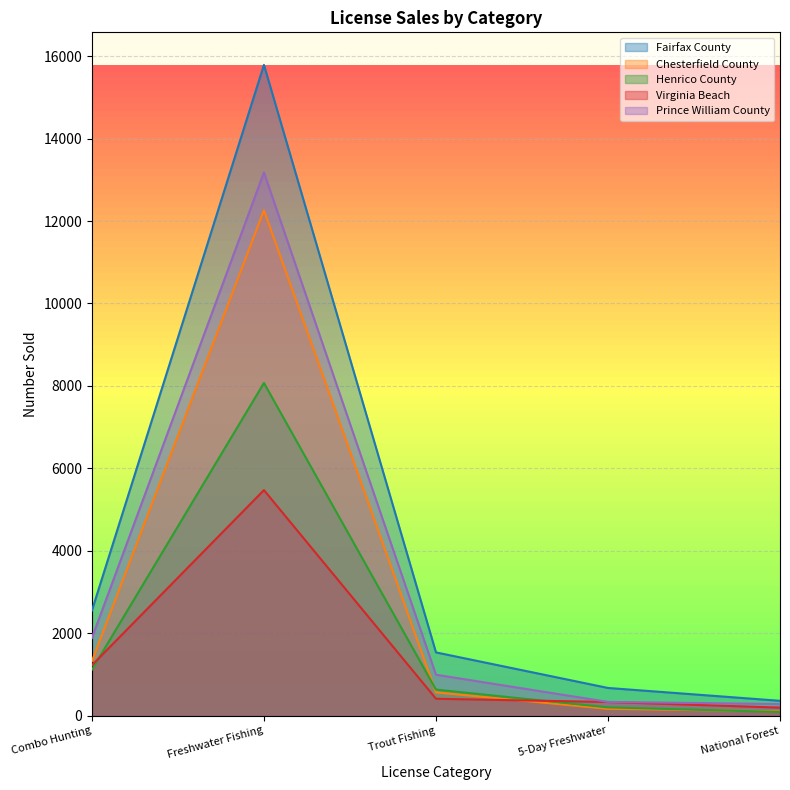

Which has a higher value, 5-Day Freshwater or National Forest?

5-Day Freshwater